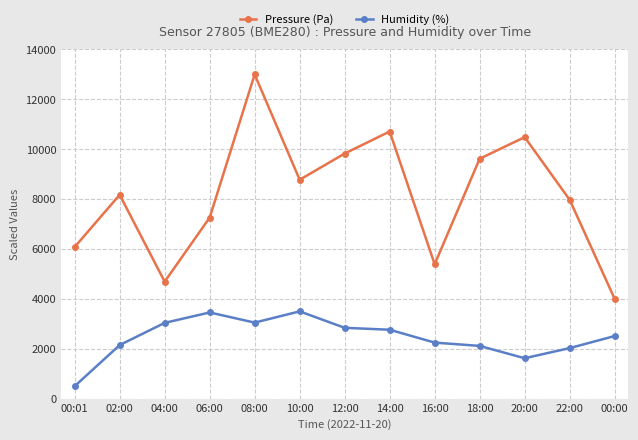

How many lines are shown in the chart?

2